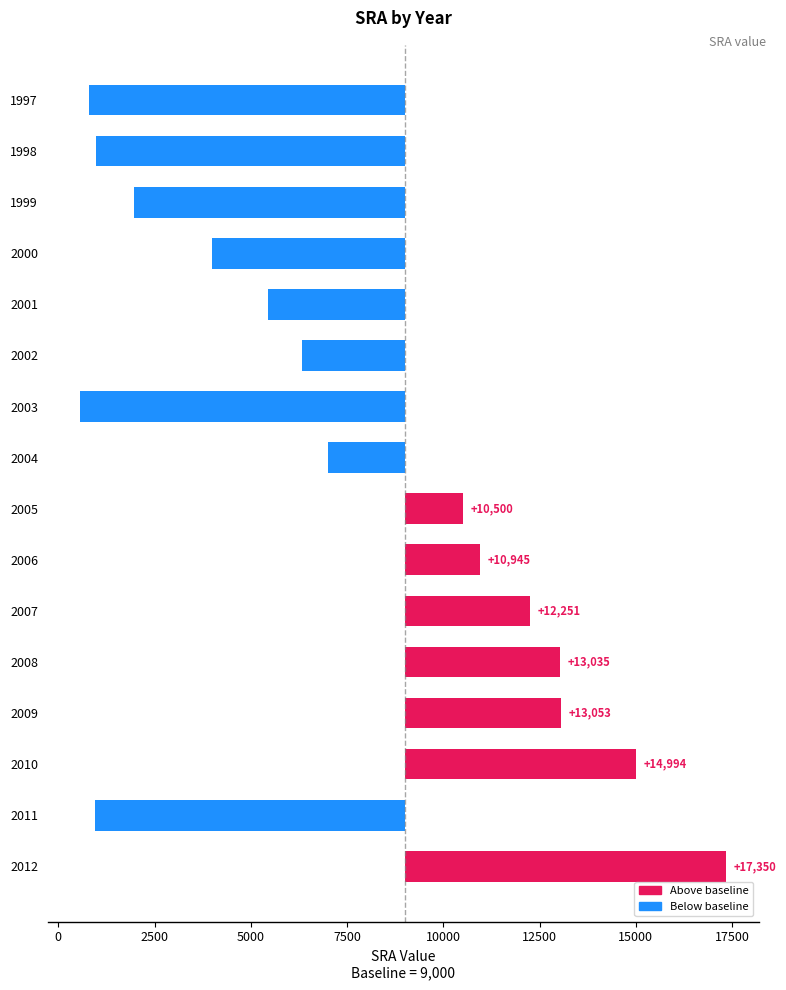

Is it true that the value at 2001 is -3544.2?

True